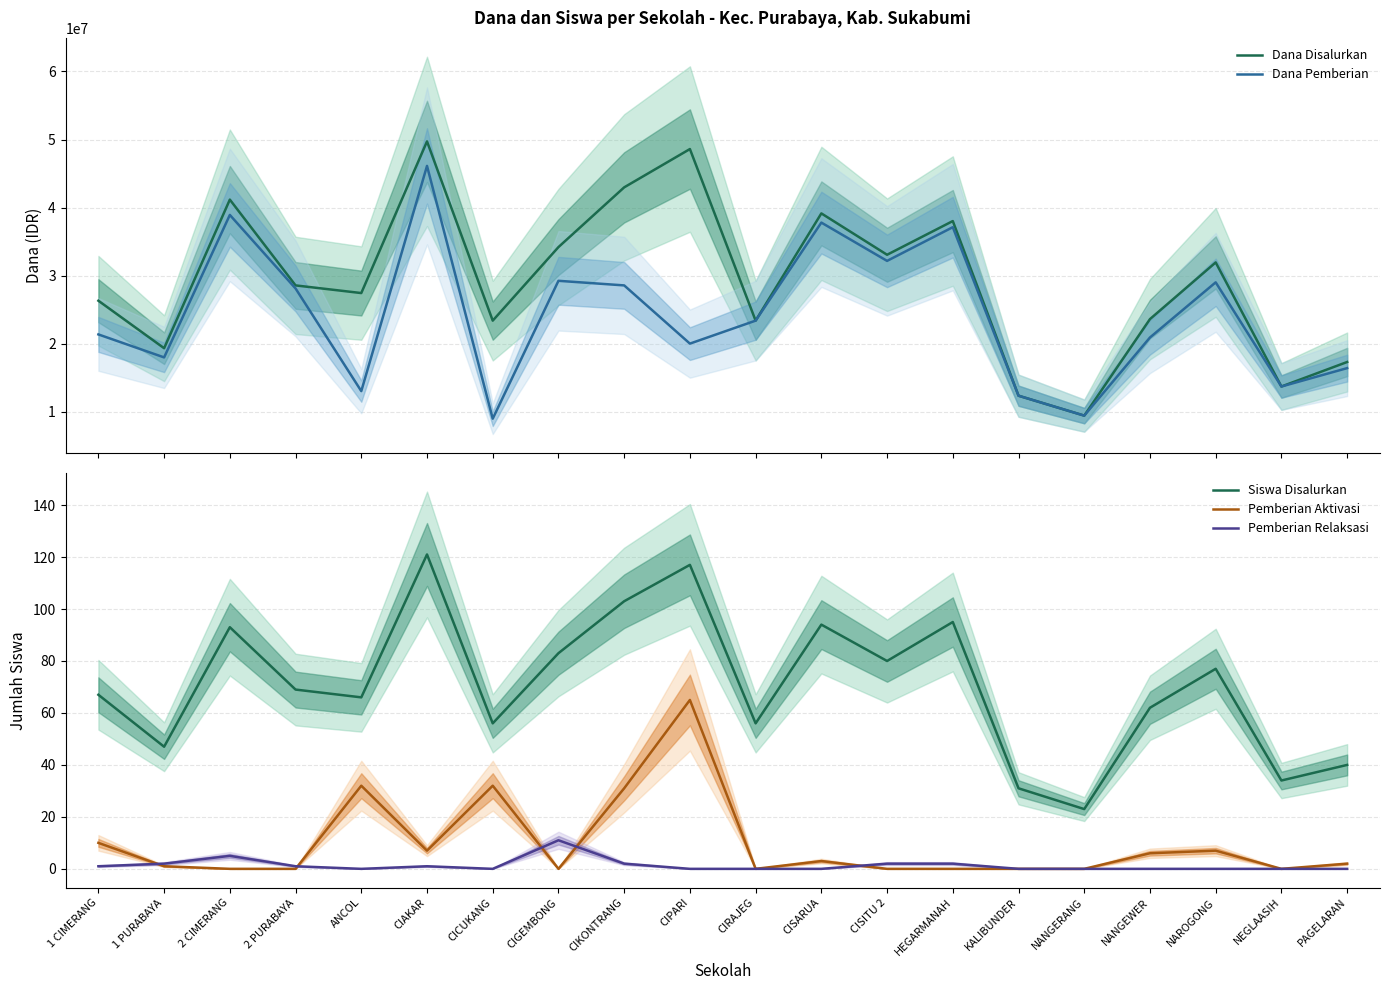

True or false: Dana Disalurkan and Pemberian Relaksasi cross at least once.

False